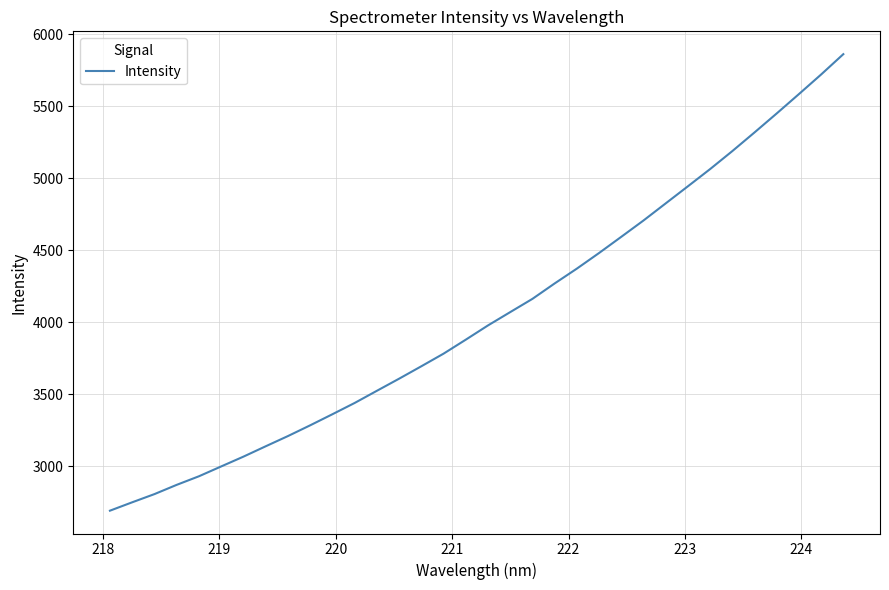

What is the greatest value displayed?

5861.7